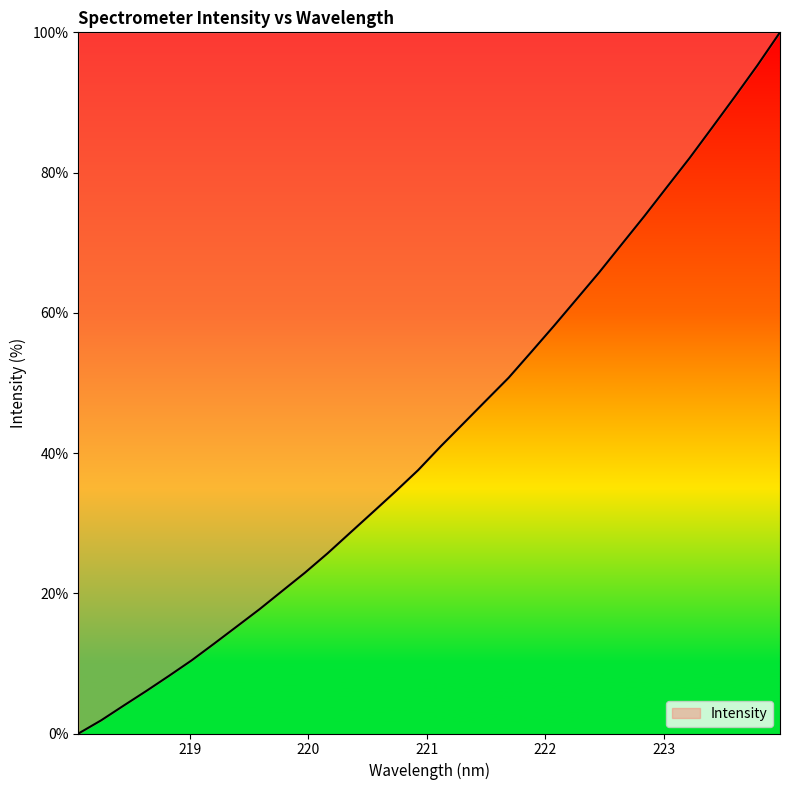

What is the difference between the second highest and minimum values?

95.3